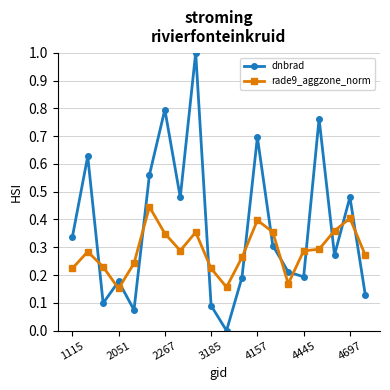

How many interior local valleys does the dnbrad series have?

6